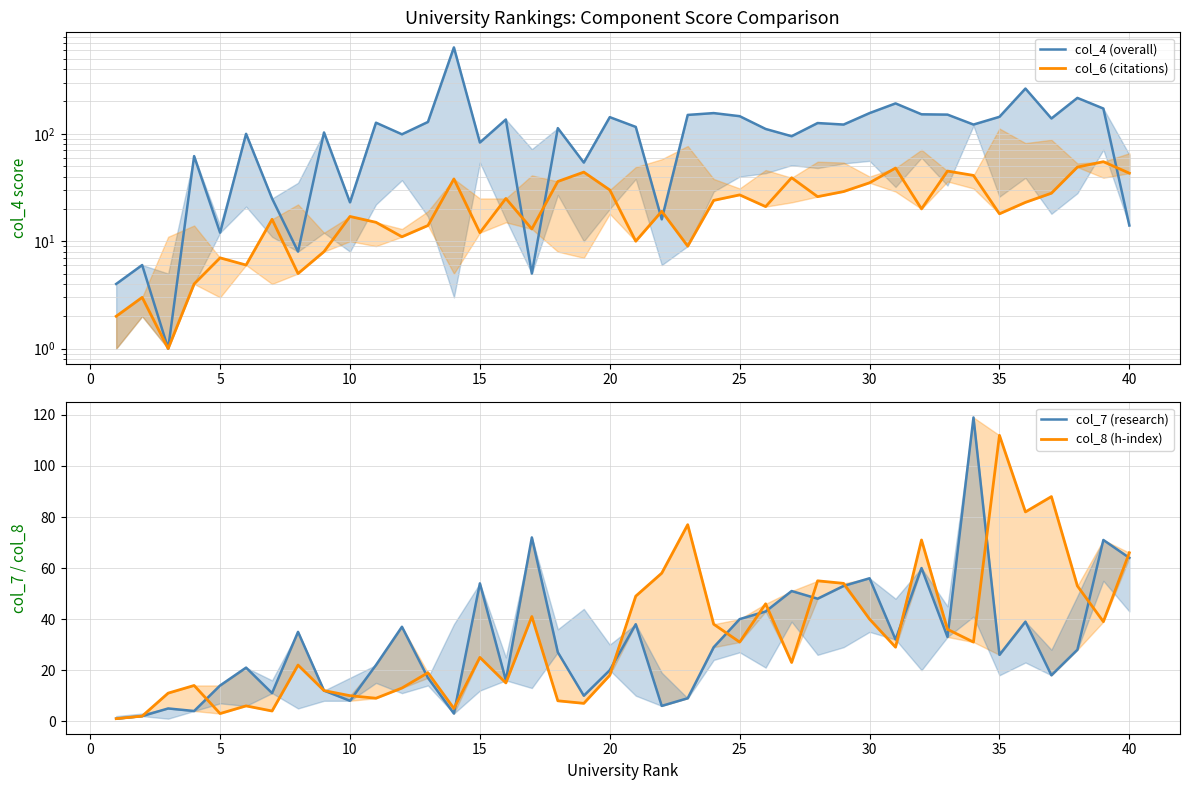

Is this an area chart (filled region under the line)?

No